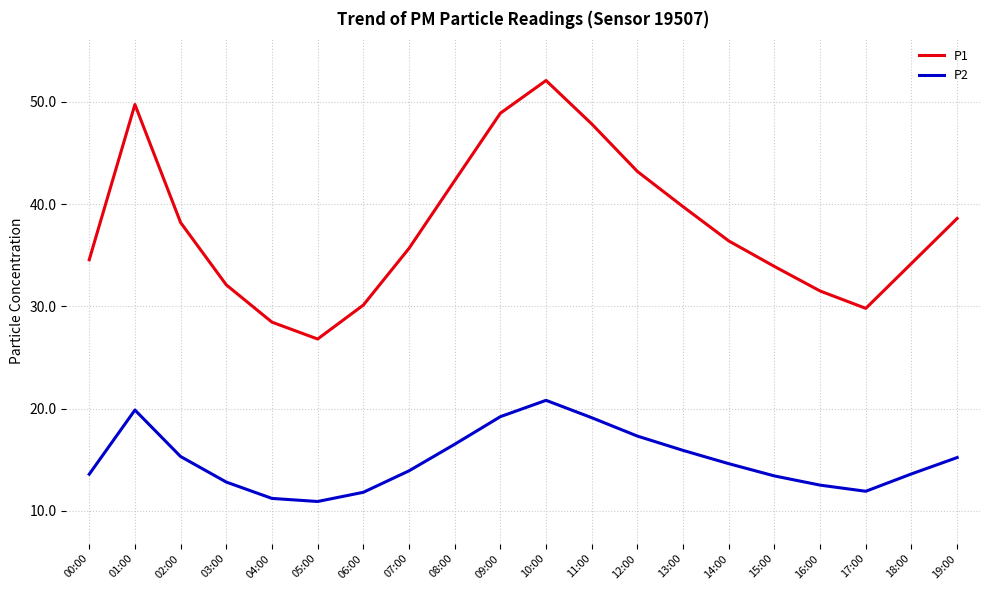

How many values in the P1 series exceed 36?

10